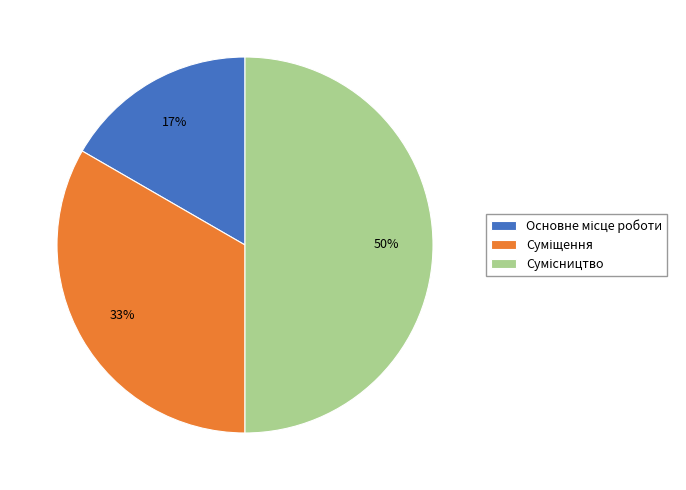

To the nearest percent, what is the average slice percentage?

33%